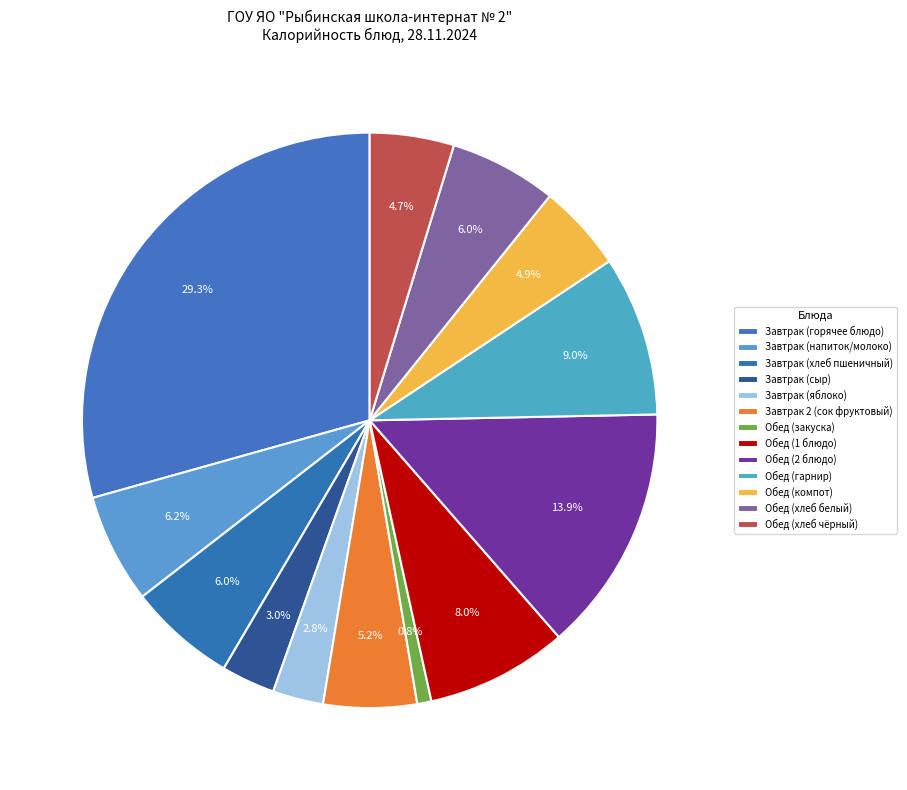

Does any single category account for the majority?

No